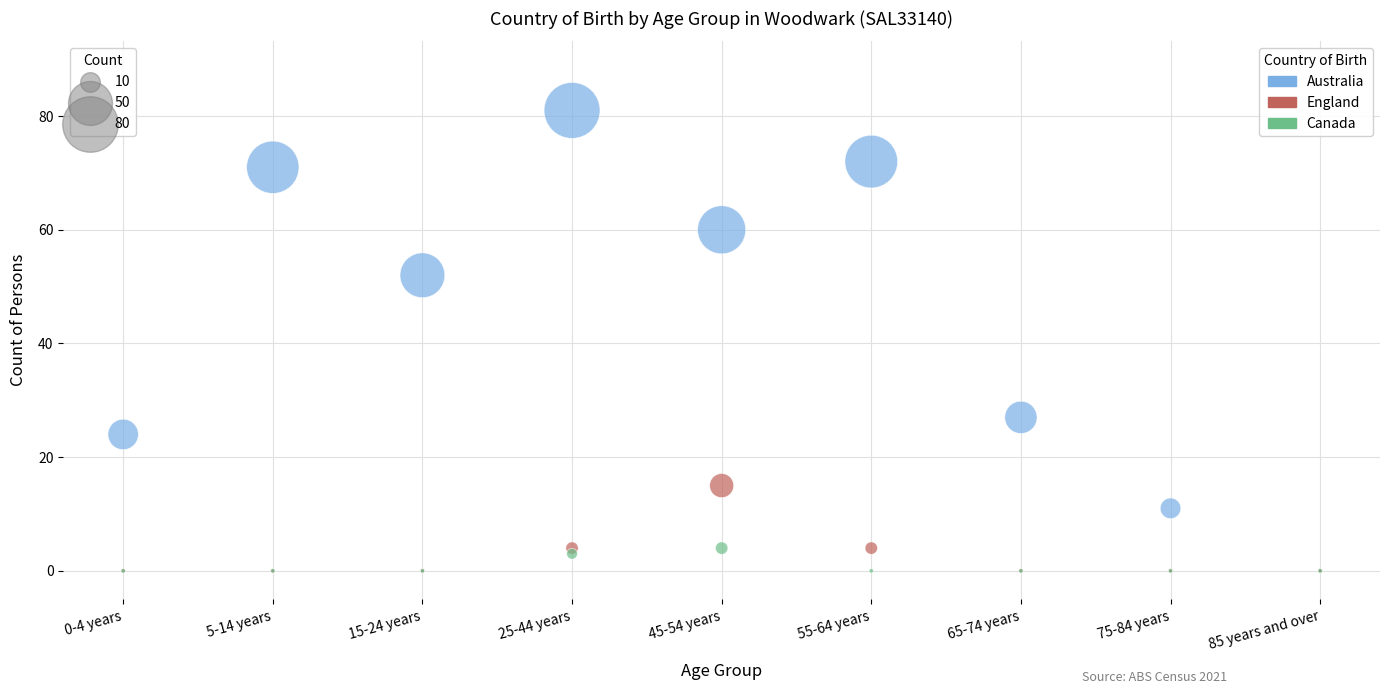

Across all series, what Y value is closest to 40?

52